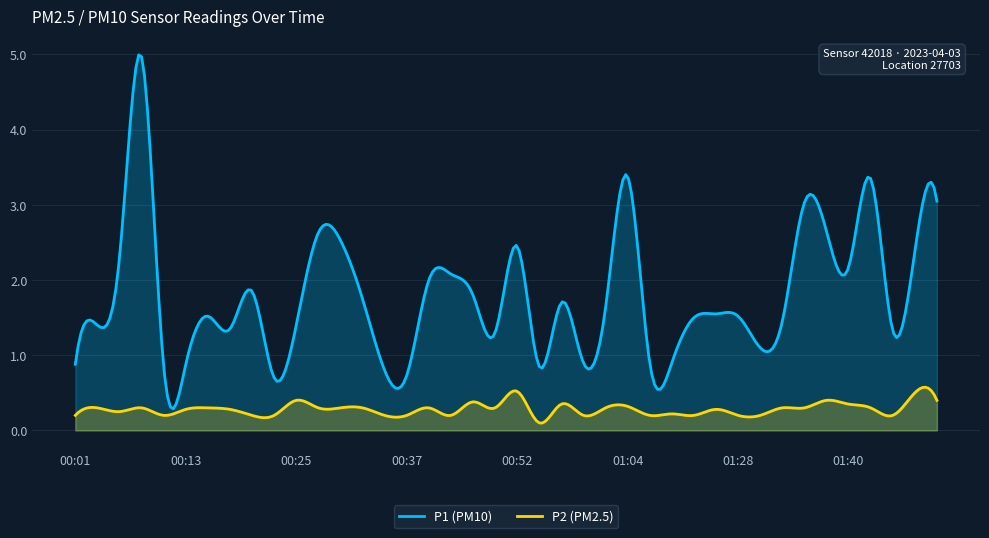

At which label does P1 reach its peak?

00:08